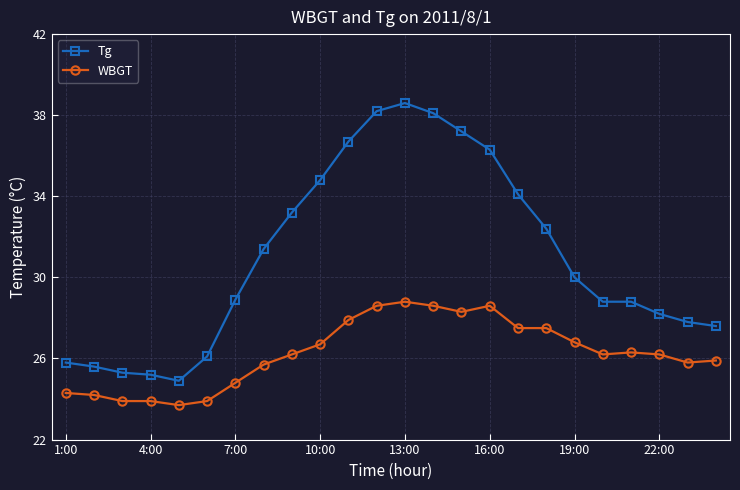

True or false: WBGT has more than 1 points higher than both neighbors.

True